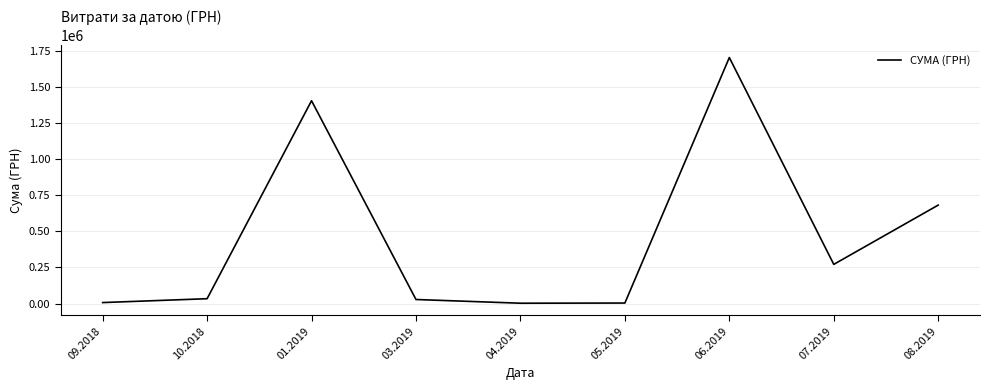

Is it true that the value at 10.2018 is 33664.6?

True